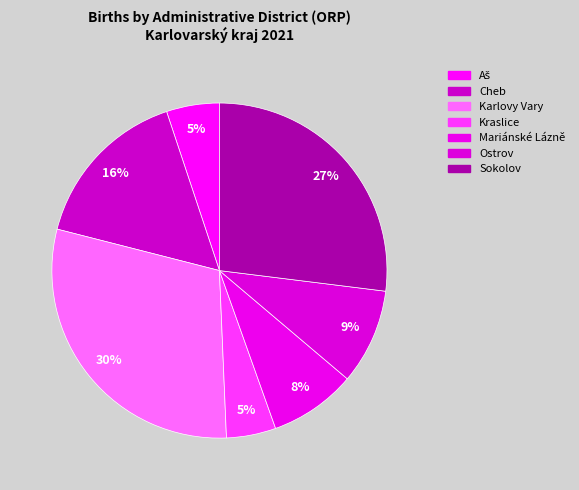

How many segments does this pie chart have?

7